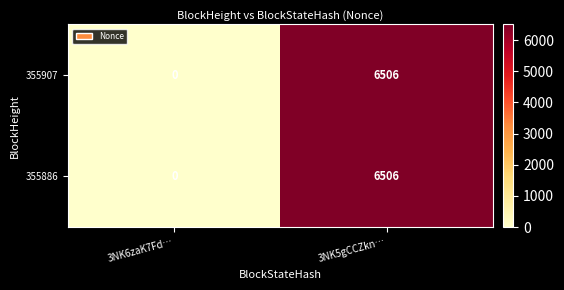

What is the sum of the 355886 values at 3NK6zaK7Fd… and 3NK5gCCZkn…?

6506